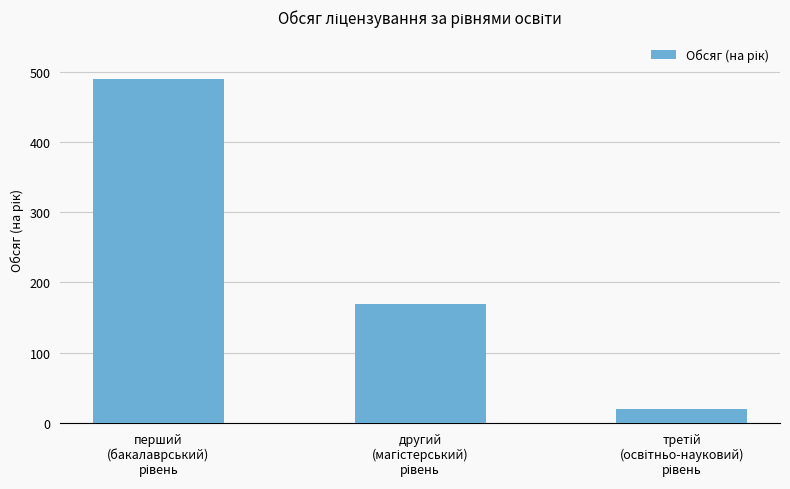

What is the sum of all values?

680